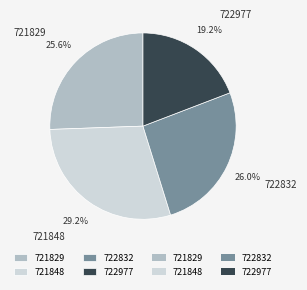

What is the largest slice in the pie chart?

721848